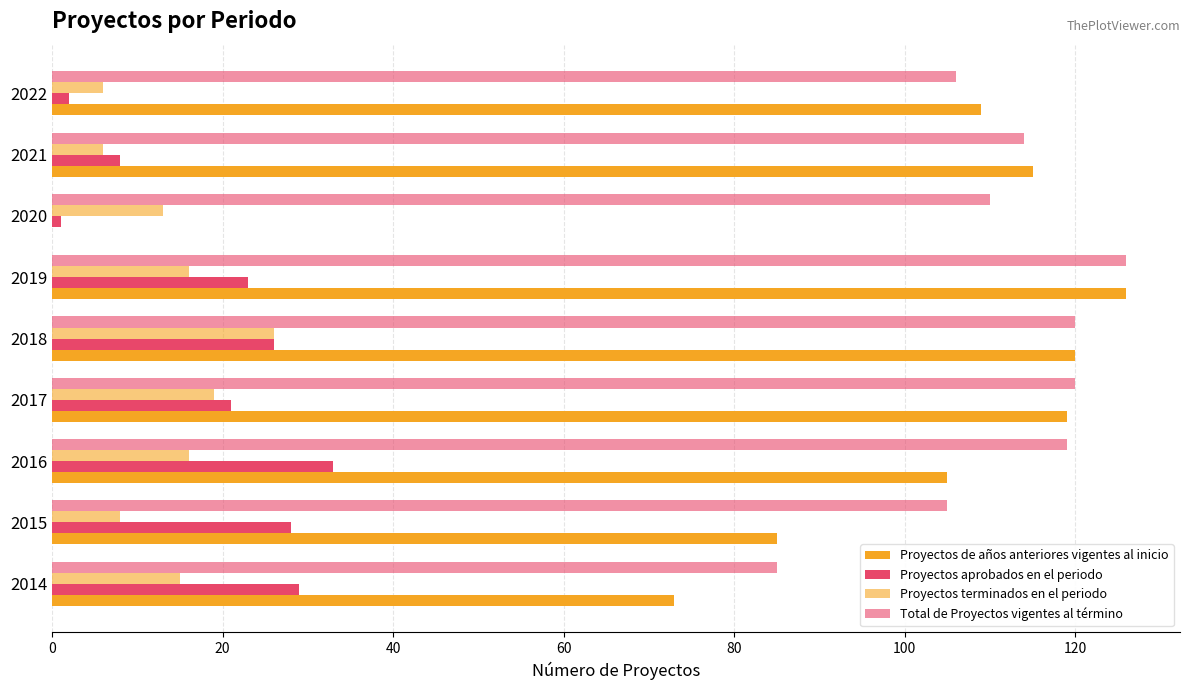

Count the number of data series in this chart.

4